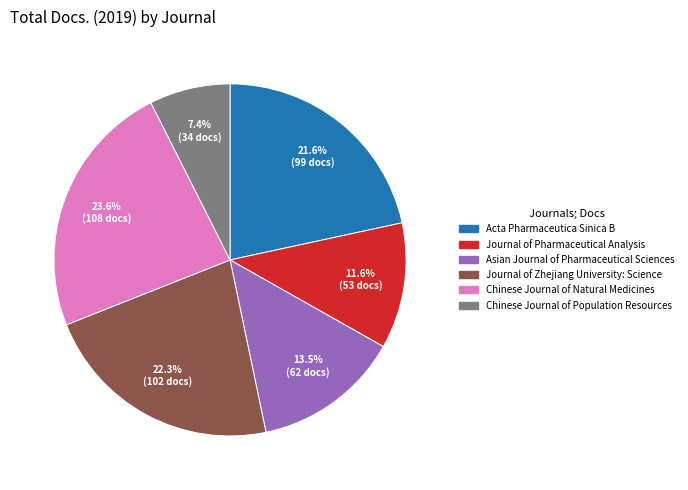

Which has a higher value, Chinese Journal of Population Resources or Acta Pharmaceutica Sinica B?

Acta Pharmaceutica Sinica B